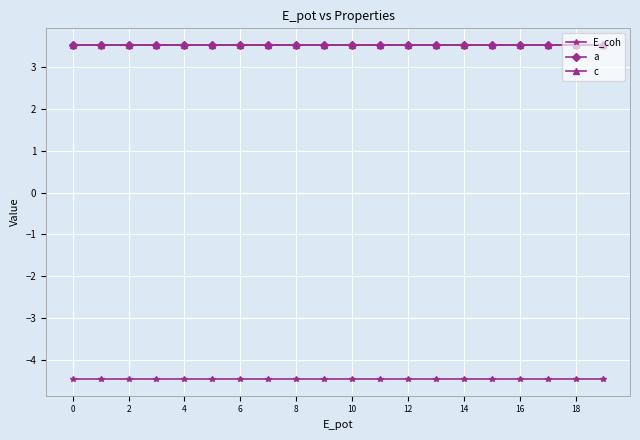

Reading left to right, list all the values displayed in this chart.

E_coh: -4.4	-4.4	-4.4	-4.4	-4.4	-4.4	-4.4	-4.4	-4.4	-4.4	-4.4	-4.4	-4.4	-4.4	-4.4	-4.4	-4.4	-4.4	-4.4	-4.4
a: 3.5	3.5	3.5	3.5	3.5	3.5	3.5	3.5	3.5	3.5	3.5	3.5	3.5	3.5	3.5	3.5	3.5	3.5	3.5	3.5
c: 3.5	3.5	3.5	3.5	3.5	3.5	3.5	3.5	3.5	3.5	3.5	3.5	3.5	3.5	3.5	3.5	3.5	3.5	3.5	3.5